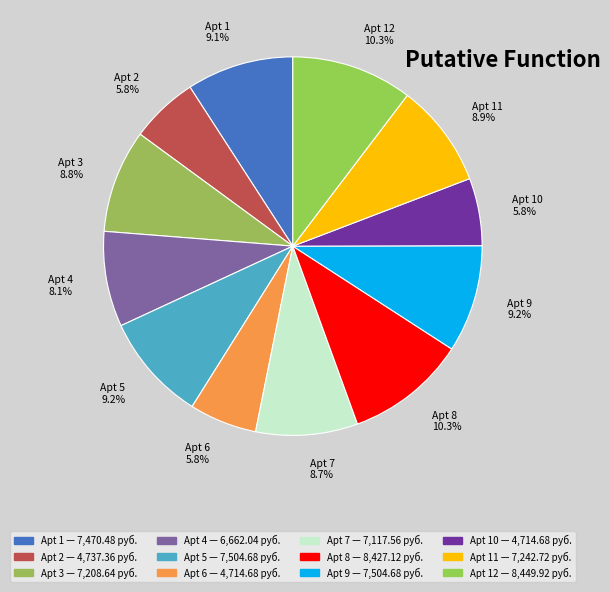

Is there any slice that represents more than half of the pie?

No